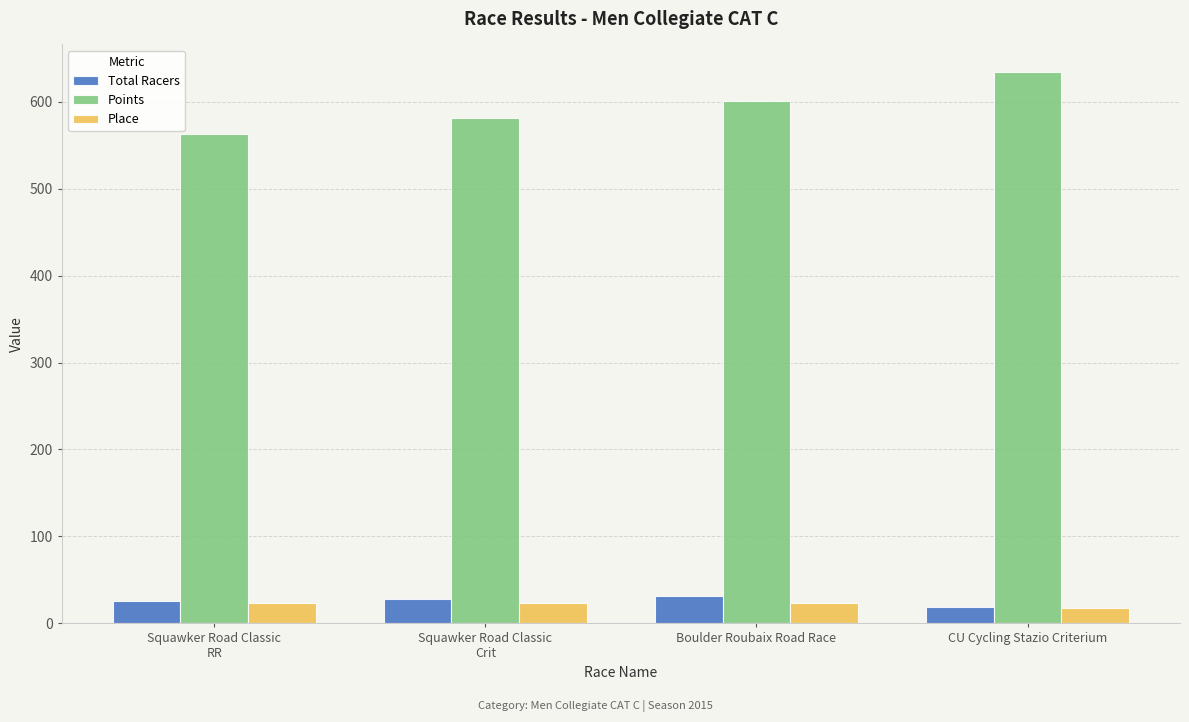

What is the value of the Total Racers bar at the 2nd from the left?

28.0